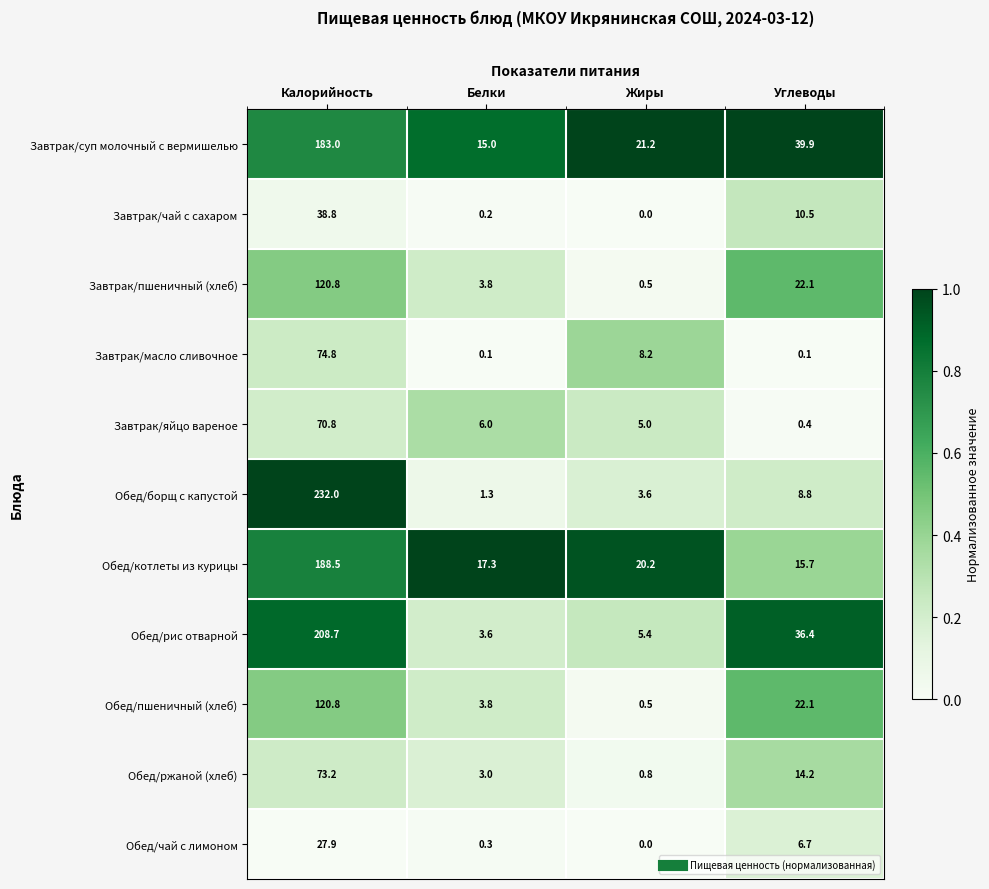

What is the greatest value displayed?

232.0